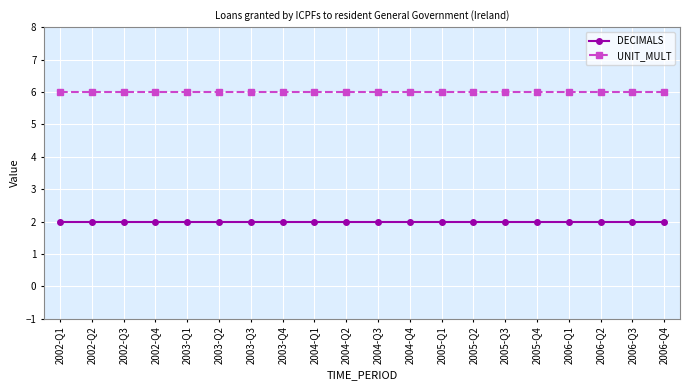

What is the spread (max minus min) of values at 2006-Q4?

4